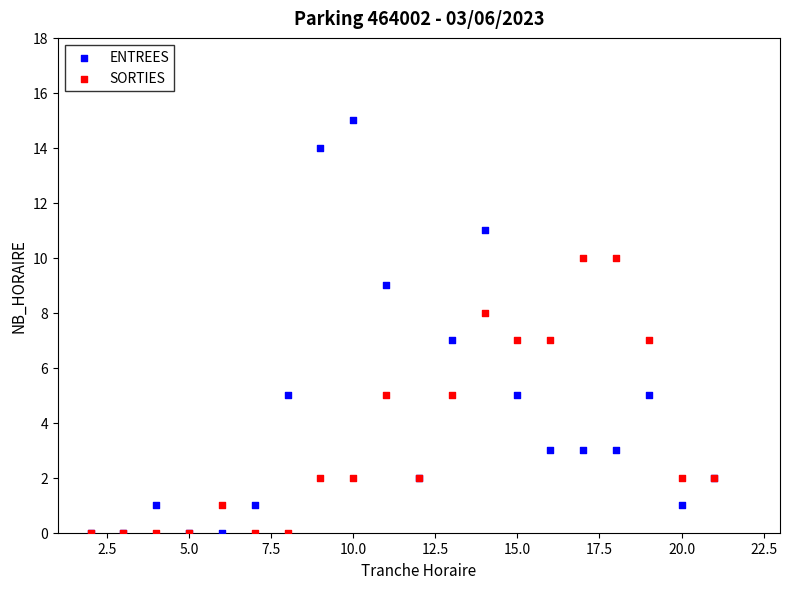

Which series has the largest Y range (max minus min)?

ENTREES